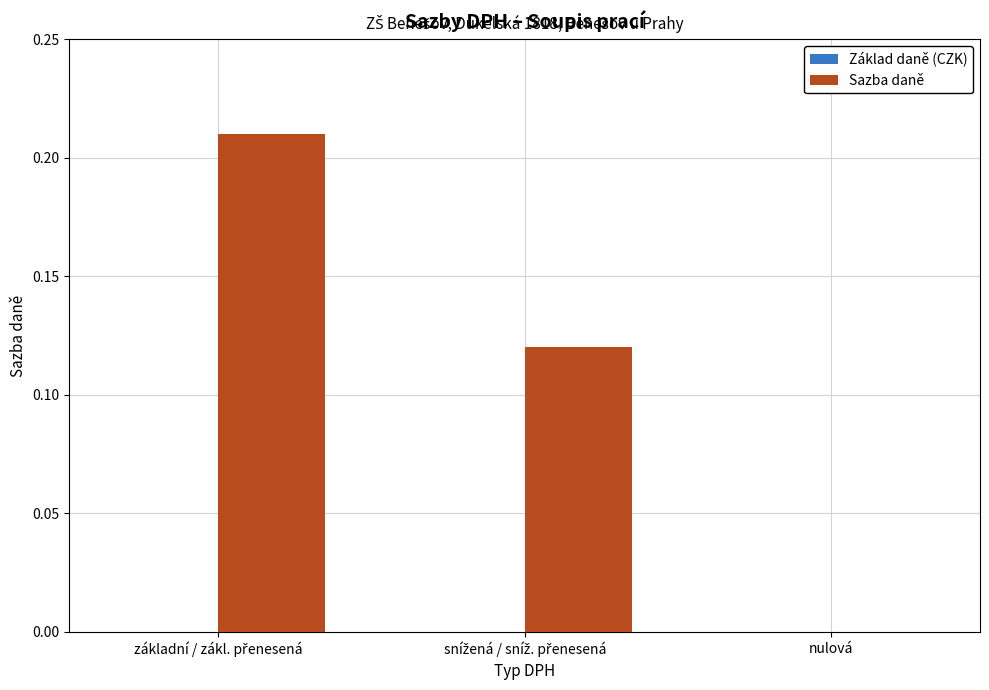

What is the sum of all values?

0.3